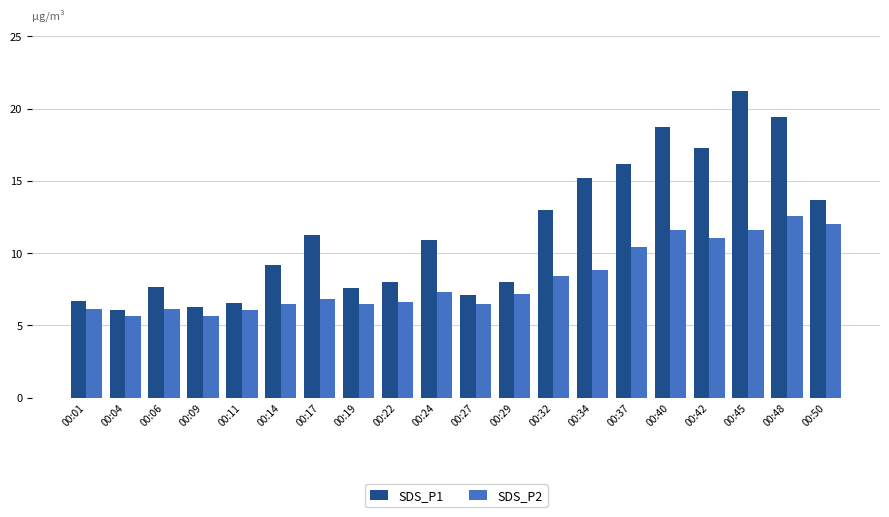

What value does the SDS_P1 series have at 00:01?

6.7